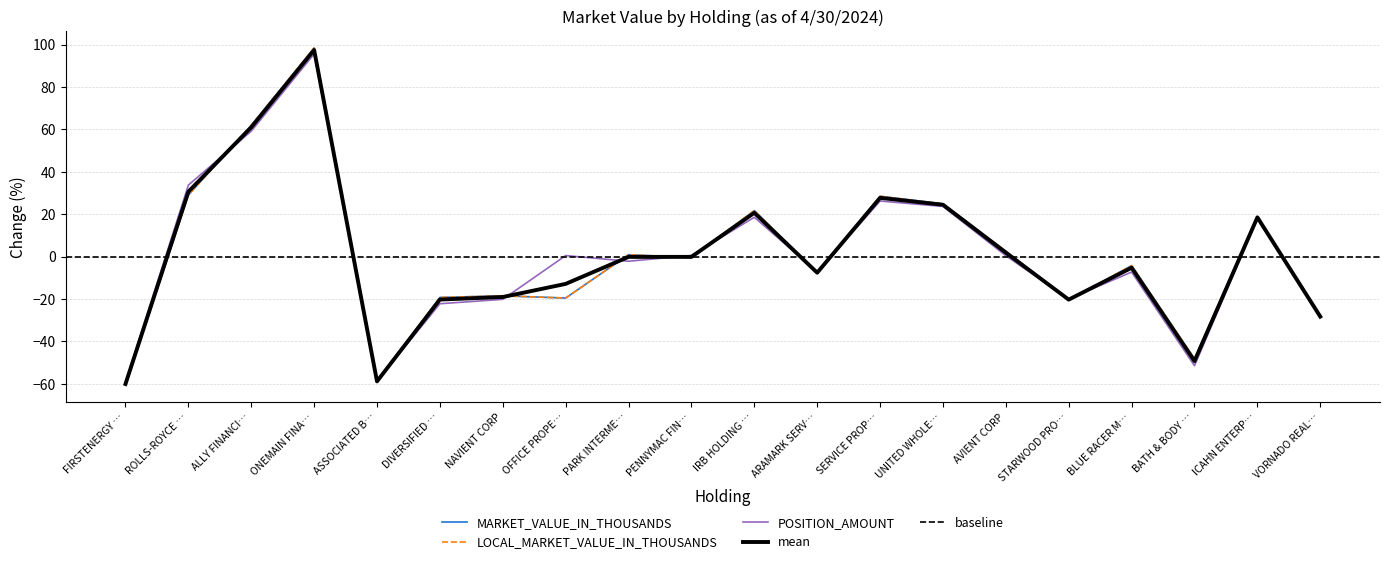

Where does the data first go above 0?

ROLLS-ROYCE …